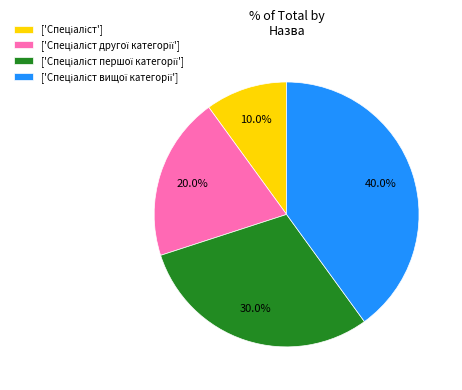

Does any single category account for the majority?

No